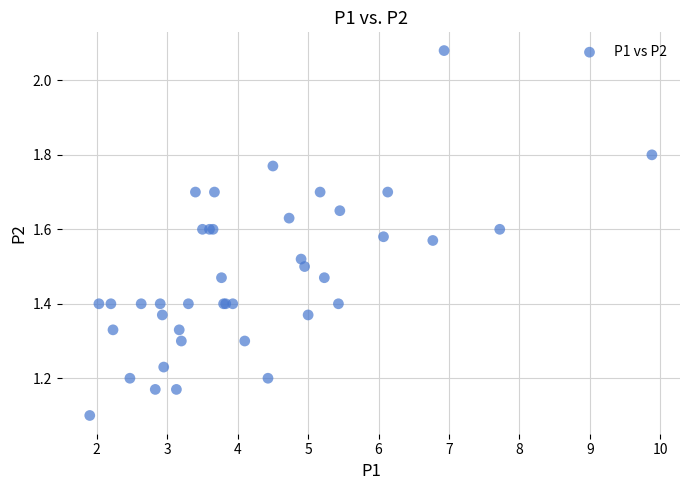

What Y value in the scatter plot is closest to 1?

1.1